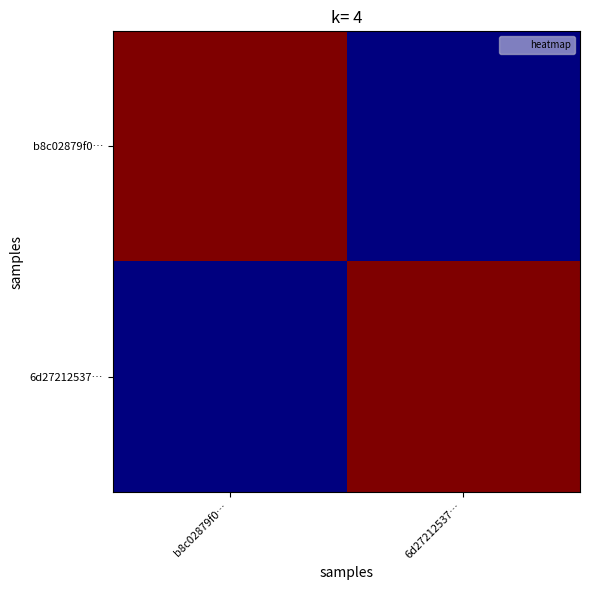

How many series are shown in this chart?

2